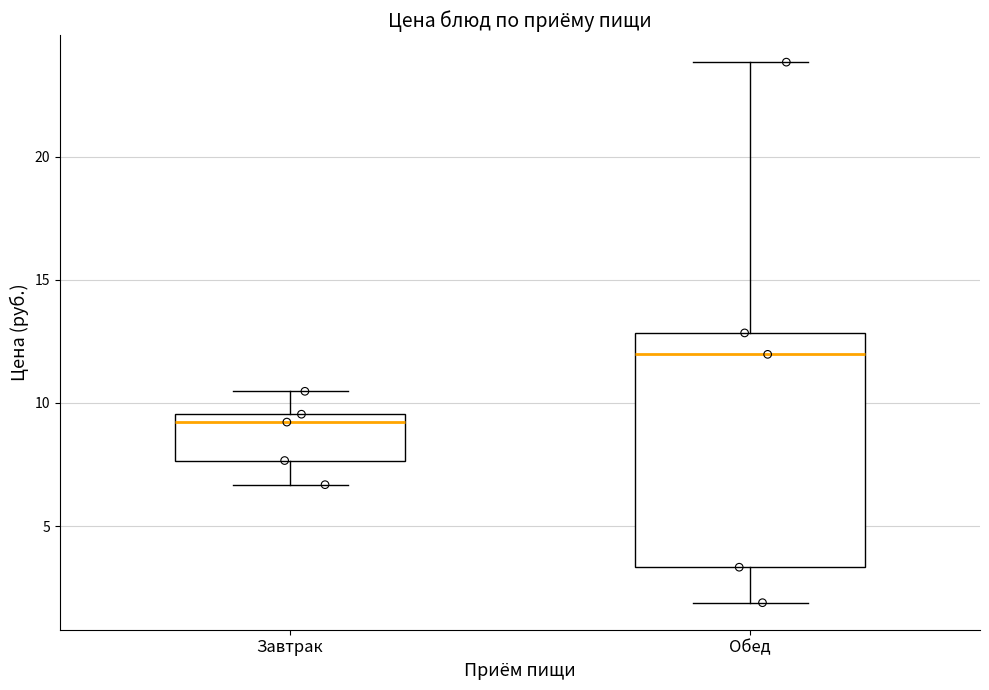

Which box has the lowest median line?

Завтрак